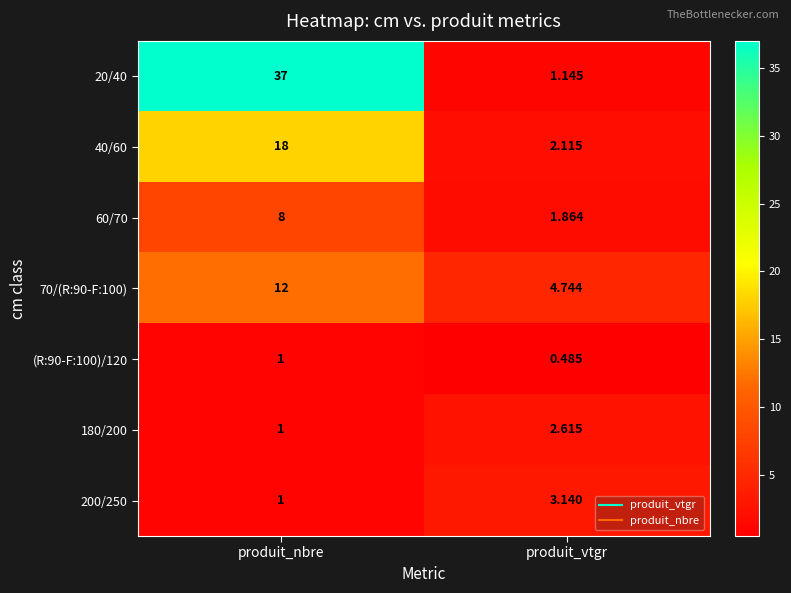

Rank the categories by 60/70 value from highest to lowest.

produit_nbre, produit_vtgr